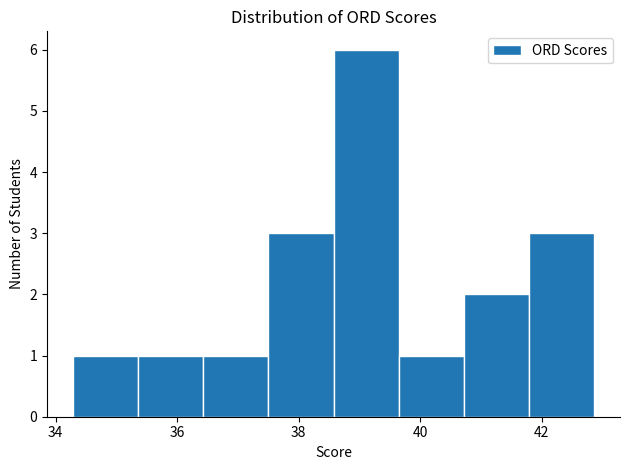

Reading left to right, transcribe this chart: for each bar, give the range it covers on the x-axis and its height. Neither the bar edges nor the heights are printed on the chart, so give them approximately, as read against the axes.

34.2 to 35.4: 1
35.4 to 36.4: 1
36.4 to 37.6: 1
37.6 to 38.6: 3
38.6 to 39.6: 6
39.6 to 40.8: 1
40.8 to 41.8: 2
41.8 to 42.8: 3